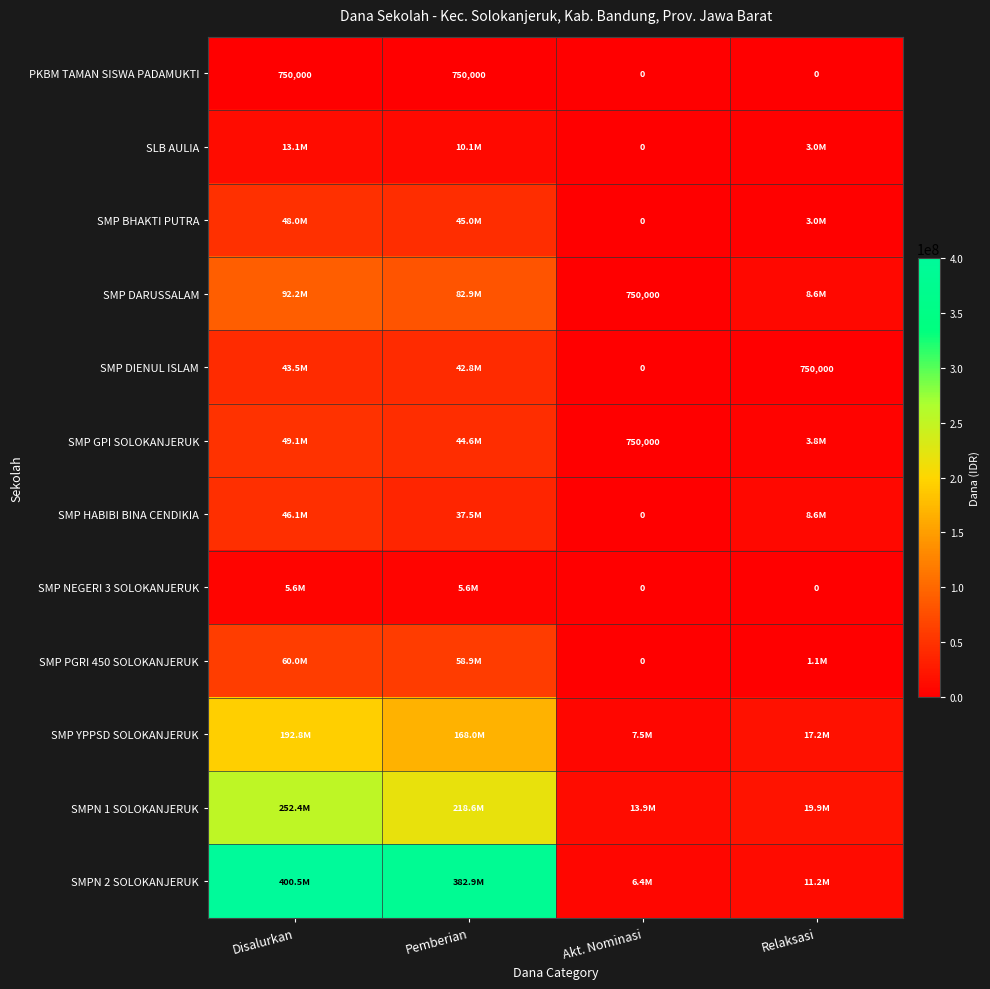

The value of PKBM TAMAN SISWA PADAMUKTI at Relaksasi is 0. True or false?

True